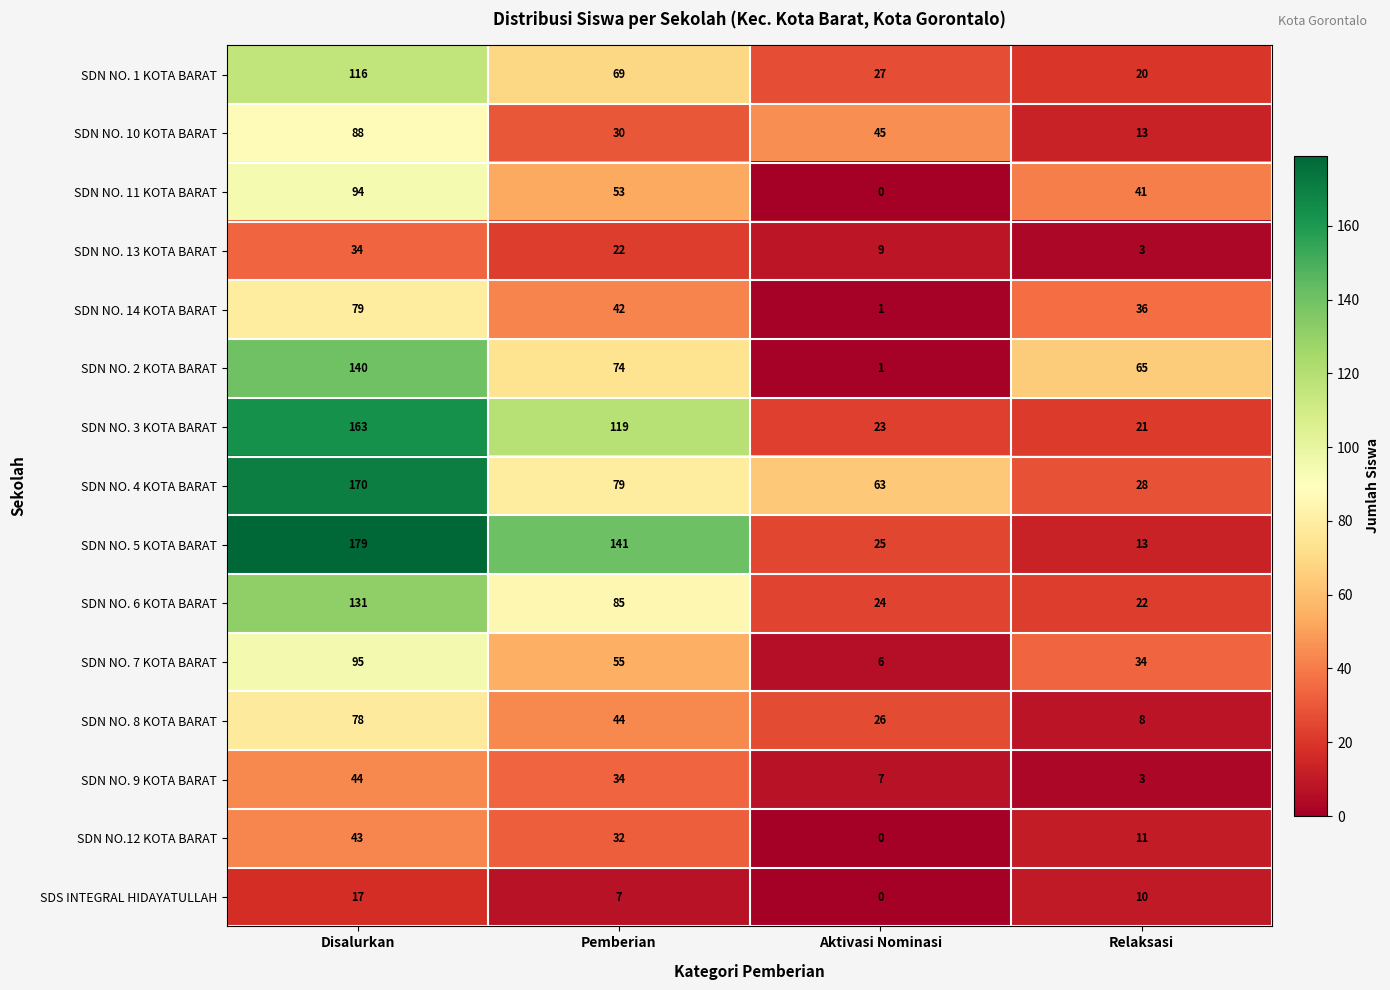

Is it true that SDN NO. 8 KOTA BARAT equals 79 at Pemberian?

False